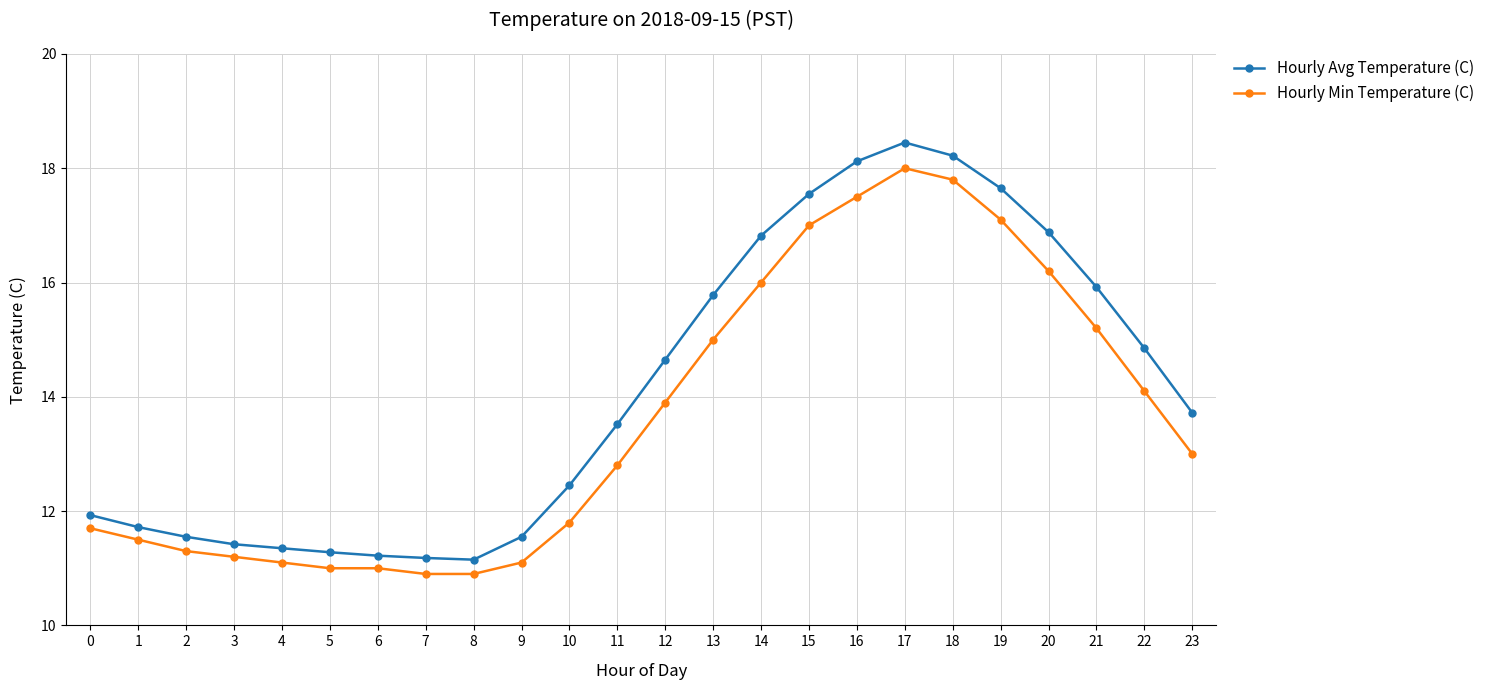

The Hourly Min Temperature (C) series shows 12.8 at 11. True or false?

True